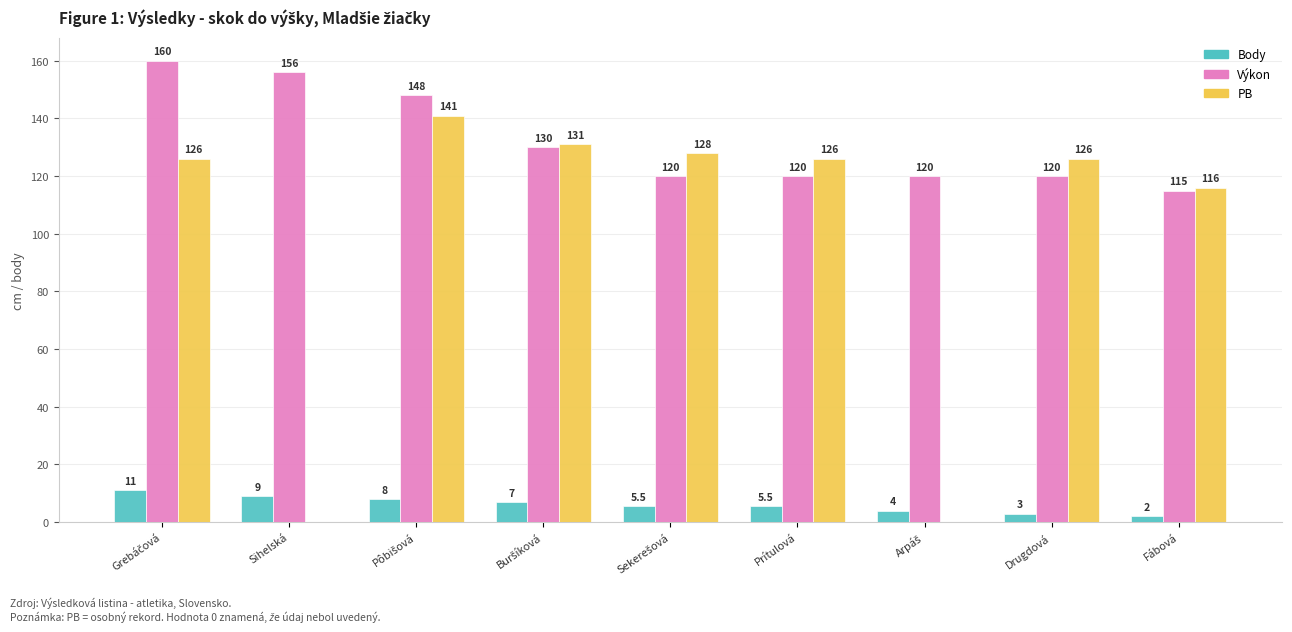

Is it true that Body equals 5.5 at Prítulová?

True